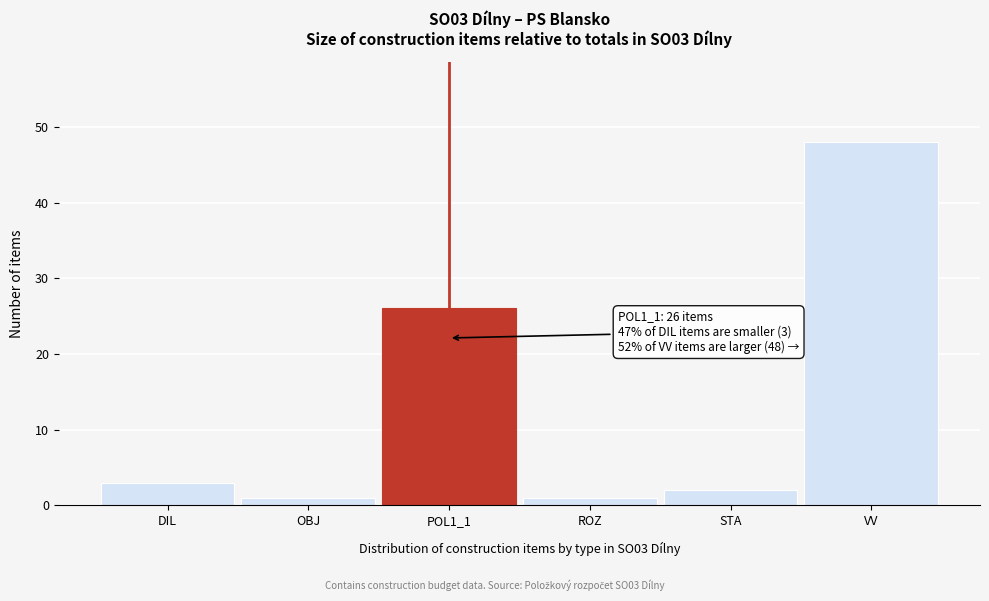

Reading left to right, list all the values displayed in this chart.

DIL=3	OBJ=1	POL1_1=26	ROZ=1	STA=2	VV=48